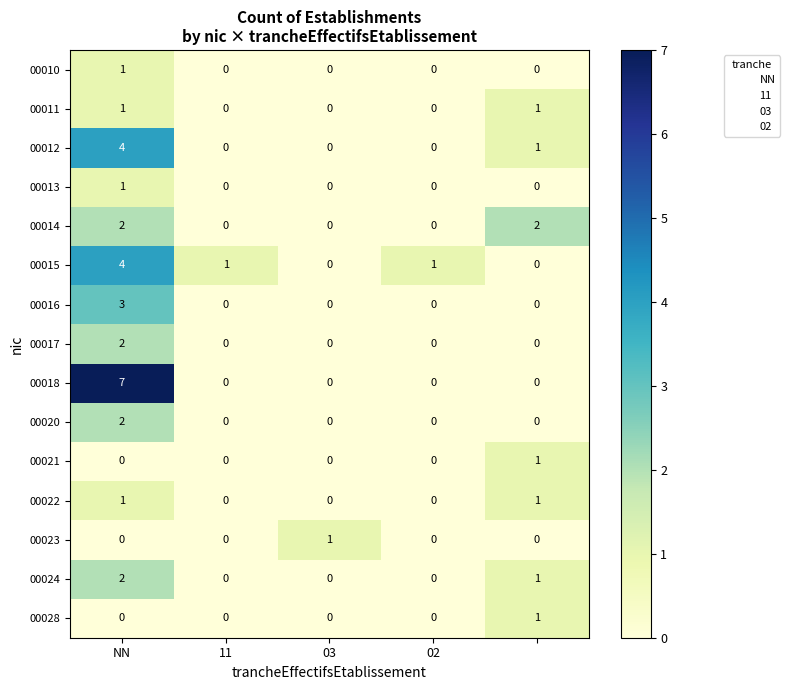

Which series has the largest range (max minus min)?

00018